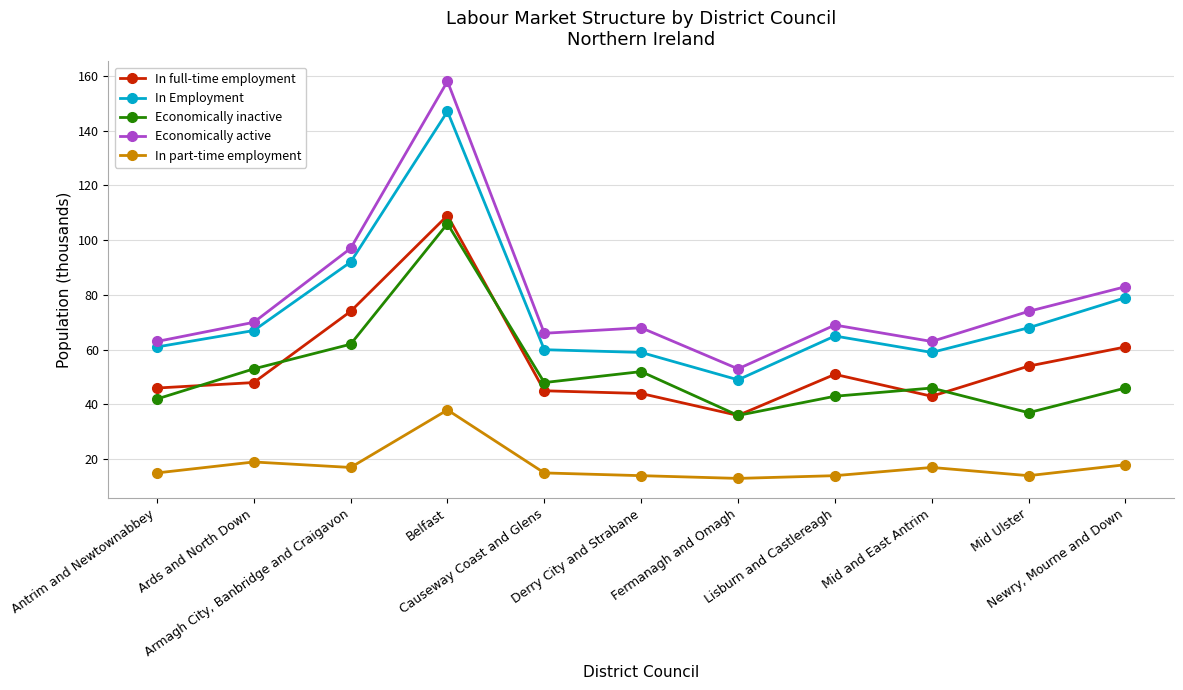

At which category does Economically active reach its first local peak?

Belfast